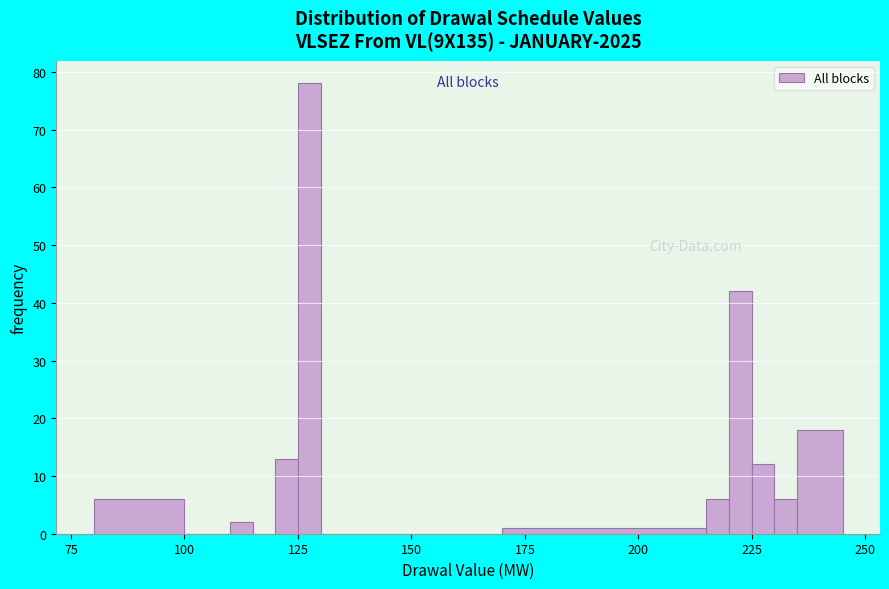

Around what value on the x-axis is the tallest bar? Give the approximate position of its centre, as read against the axis.

130